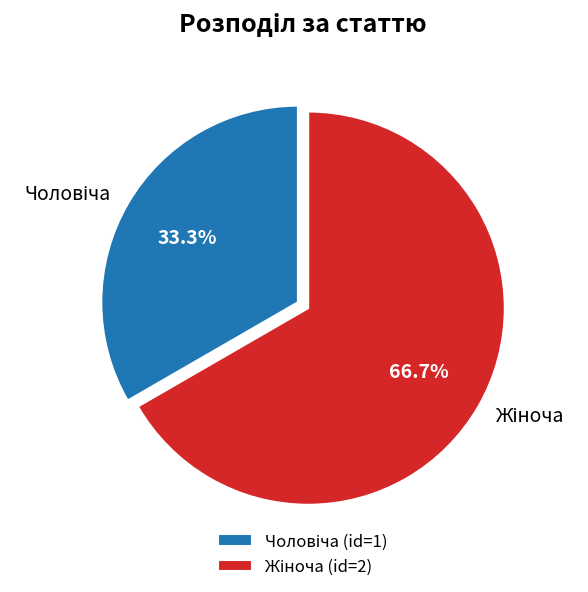

Is there any slice that represents more than half of the pie?

Yes